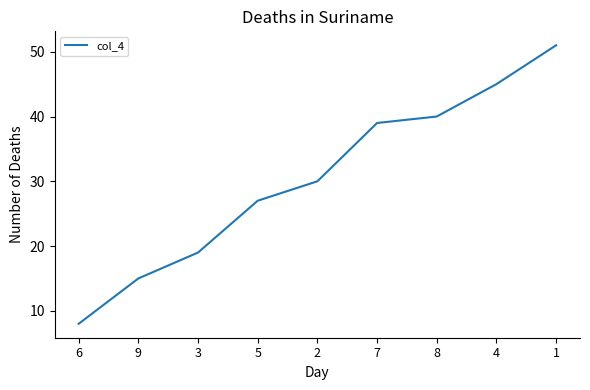

Which has a higher value, 6 or 1?

1